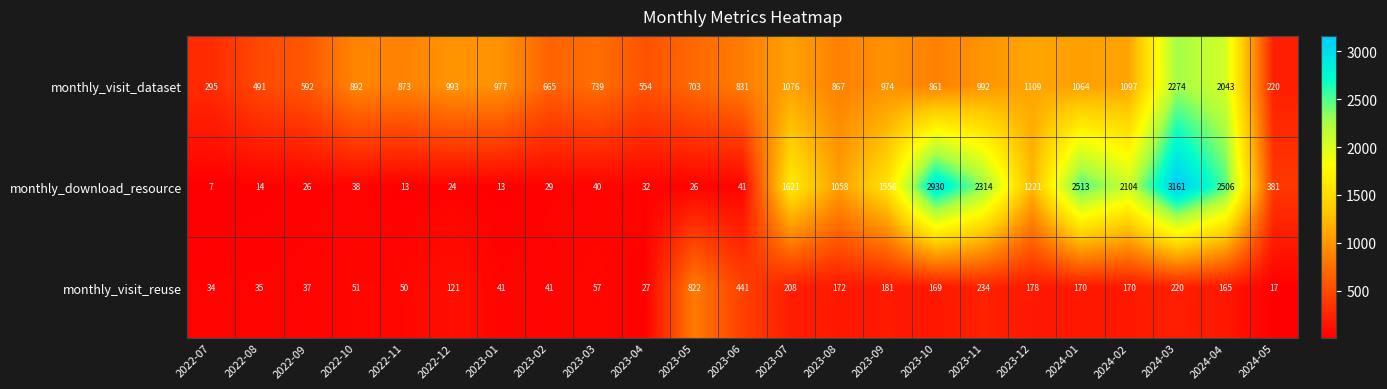

Rank the series at 2023-10 from lowest to highest value.

monthly_visit_reuse, monthly_visit_dataset, monthly_download_resource